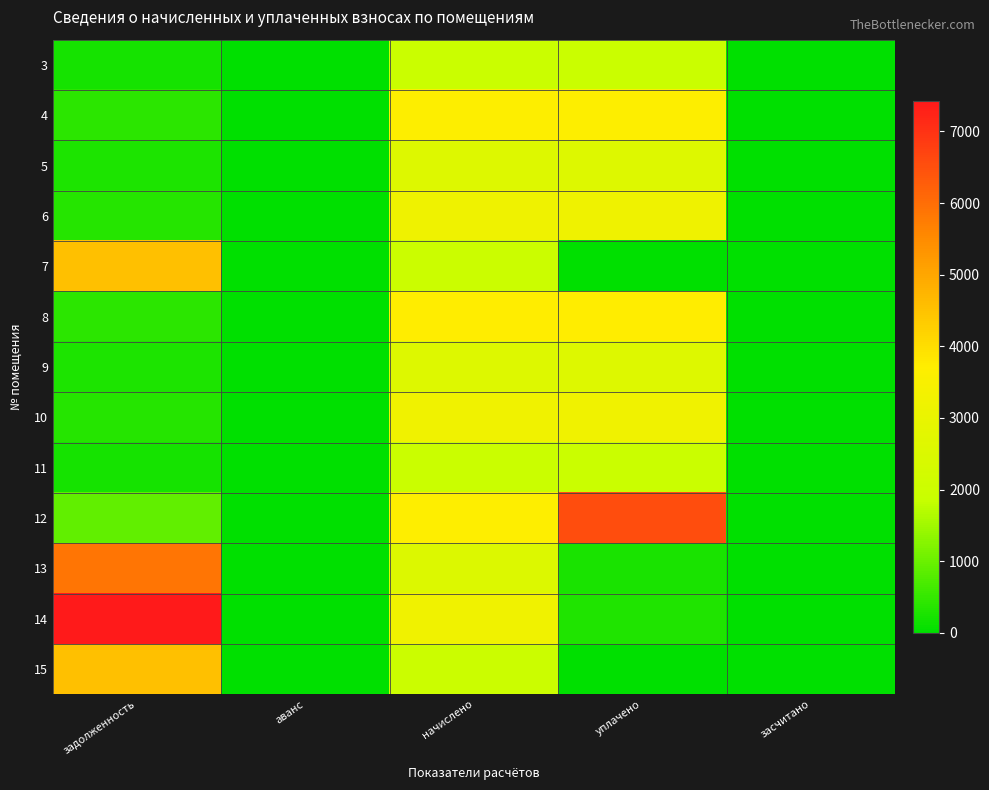

Reading left to right, list all the values displayed in this chart.

3: задолженность=216.7	аванс=0.0	начислено=1949.9	уплачено=1949.9	засчитано=0.0
4: задолженность=408.5	аванс=0.0	начислено=3676.3	уплачено=3676.3	засчитано=0.0
5: задолженность=289.1	аванс=0.0	начислено=2602.0	уплачено=2602.0	засчитано=0.0
6: задолженность=356.7	аванс=0.0	начислено=3210.6	уплачено=3210.6	засчитано=0.0
7: задолженность=4545.2	аванс=0.0	начислено=1981.0	уплачено=0.0	засчитано=0.0
8: задолженность=414.0	аванс=0.0	начислено=3726.0	уплачено=3726.0	засчитано=0.0
9: задолженность=287.7	аванс=0.0	начислено=2589.6	уплачено=2589.6	засчитано=0.0
10: задолженность=359.5	аванс=0.0	начислено=3235.4	уплачено=3235.4	засчитано=0.0
11: задолженность=216.7	аванс=0.0	начислено=1949.9	уплачено=1949.9	засчитано=0.0
12: задолженность=910.8	аванс=0.0	начислено=3688.7	уплачено=6533.2	засчитано=0.0
13: задолженность=5870.3	аванс=0.0	начислено=2558.5	уплачено=247.3	засчитано=0.0
14: задолженность=7423.4	аванс=0.0	начислено=3235.4	уплачено=312.7	засчитано=0.0
15: задолженность=4531.0	аванс=0.0	начислено=1974.8	уплачено=0.0	засчитано=0.0